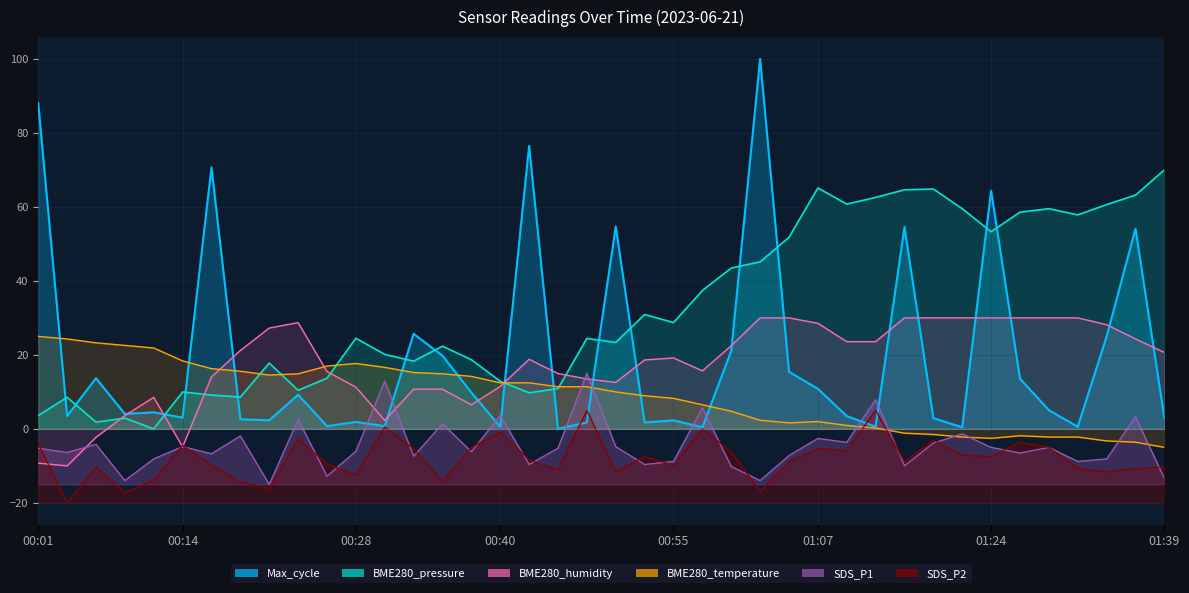

Reading left to right, list all the values displayed in this chart.

SDS_P1: 00:01=-5.2	00:04=-6.4	00:06=-4.2	00:09=-14.0	00:11=-8.1	00:14=-4.8	00:16=-6.7	00:19=-1.9	00:21=-15.0	00:23=2.6	00:26=-12.8	00:28=-6.0	00:31=12.9	00:33=-7.4	00:36=1.4	00:38=-6.2	00:40=3.6	00:43=-9.6	00:45=-5.2	00:48=15.0	00:50=-4.8	00:53=-9.6	00:55=-8.8	00:58=5.7	01:00=-10.2	01:02=-14.0	01:05=-7.2	01:07=-2.6	01:10=-3.6	01:13=7.9	01:16=-10.0	01:19=-3.8	01:21=-1.3	01:24=-5.0	01:26=-6.5	01:29=-5.0	01:31=-8.8	01:34=-8.1	01:36=3.3	01:39=-13.4
SDS_P2: 00:01=-3.9	00:04=-20.0	00:06=-10.4	00:09=-17.3	00:11=-13.9	00:14=-4.5	00:16=-9.8	00:19=-14.3	00:21=-16.1	00:23=-2.7	00:26=-9.5	00:28=-12.5	00:31=0.5	00:33=-5.4	00:36=-14.3	00:38=-5.0	00:40=-0.9	00:43=-8.4	00:45=-11.1	00:48=5.0	00:50=-11.6	00:53=-7.5	00:55=-9.8	00:58=-0.0	01:00=-6.3	01:02=-17.0	01:05=-8.9	01:07=-5.4	01:10=-5.9	01:13=5.0	01:16=-8.9	01:19=-3.0	01:21=-7.1	01:24=-7.5	01:26=-3.6	01:29=-5.0	01:31=-10.7	01:34=-11.6	01:36=-10.7	01:39=-10.4
BME280_temperature: 00:01=25.0	00:04=24.3	00:06=23.3	00:09=22.6	00:11=21.9	00:14=18.4	00:16=16.3	00:19=15.6	00:21=14.5	00:23=14.9	00:26=17.0	00:28=17.7	00:31=16.6	00:33=15.2	00:36=14.9	00:38=14.2	00:40=12.4	00:43=12.4	00:45=11.4	00:48=11.4	00:50=10.0	00:53=9.0	00:55=8.3	00:58=6.5	01:00=4.8	01:02=2.3	01:05=1.6	01:07=2.0	01:10=0.9	01:13=0.2	01:16=-1.2	01:19=-1.5	01:21=-2.2	01:24=-2.6	01:26=-1.9	01:29=-2.2	01:31=-2.2	01:34=-3.3	01:36=-3.6	01:39=-5.0
BME280_humidity: 00:01=-9.3	00:04=-10.0	00:06=-2.3	00:09=3.6	00:11=8.5	00:14=-4.9	00:16=14.0	00:19=21.2	00:21=27.2	00:23=28.7	00:26=15.5	00:28=11.3	00:31=2.3	00:33=10.7	00:36=10.7	00:38=6.5	00:40=11.5	00:43=18.8	00:45=15.0	00:48=13.5	00:50=12.6	00:53=18.6	00:55=19.2	00:58=15.7	01:00=22.5	01:02=30.0	01:05=30.0	01:07=28.5	01:10=23.6	01:13=23.6	01:16=30.0	01:19=30.0	01:21=30.0	01:24=30.0	01:26=30.0	01:29=30.0	01:31=30.0	01:34=28.2	01:36=24.3	01:39=20.6
BME280_pressure: 00:01=3.6	00:04=8.5	00:06=1.8	00:09=2.9	00:11=0.0	00:14=10.0	00:16=9.1	00:19=8.6	00:21=17.8	00:23=10.4	00:26=13.7	00:28=24.5	00:31=20.1	00:33=18.3	00:36=22.3	00:38=18.7	00:40=12.9	00:43=9.8	00:45=10.9	00:48=24.4	00:50=23.4	00:53=30.9	00:55=28.7	00:58=37.4	01:00=43.5	01:02=45.1	01:05=51.8	01:07=65.1	01:10=60.7	01:13=62.6	01:16=64.6	01:19=64.8	01:21=59.5	01:24=53.3	01:26=58.6	01:29=59.5	01:31=57.8	01:34=60.6	01:36=63.2	01:39=70.0
Max_cycle: 00:01=88.0	00:04=3.5	00:06=13.7	00:09=4.0	00:11=4.5	00:14=3.0	00:16=70.7	00:19=2.6	00:21=2.3	00:23=9.2	00:26=0.7	00:28=1.9	00:31=0.7	00:33=25.7	00:36=19.8	00:38=9.8	00:40=0.6	00:43=76.5	00:45=0.0	00:48=1.7	00:50=54.7	00:53=1.7	00:55=2.3	00:58=0.4	01:00=21.1	01:02=100.0	01:05=15.4	01:07=10.8	01:10=3.5	01:13=0.6	01:16=54.5	01:19=2.9	01:21=0.4	01:24=64.4	01:26=13.6	01:29=5.1	01:31=0.6	01:34=25.0	01:36=54.1	01:39=2.9